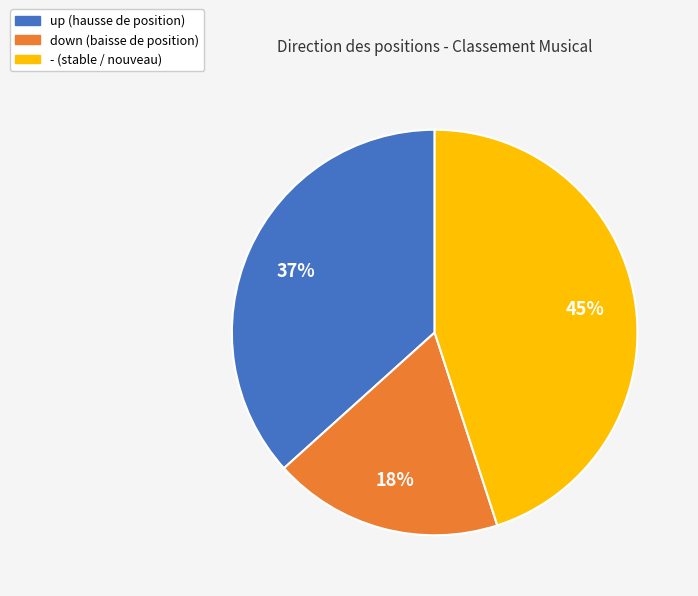

To the nearest percent, what is the combined percentage of down and up?

55%